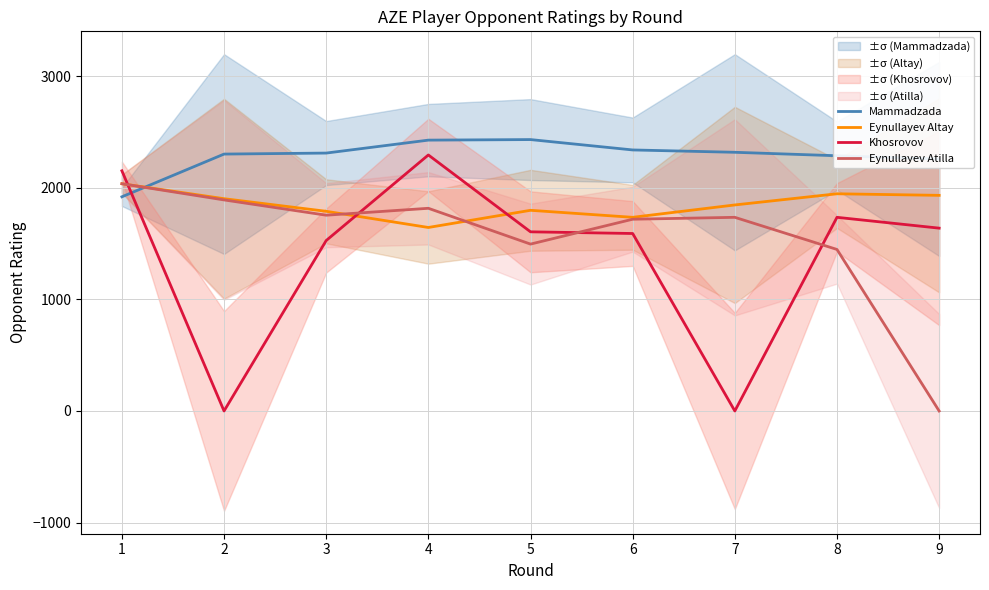

How many data points in Khosrovov are less than 1606?

4